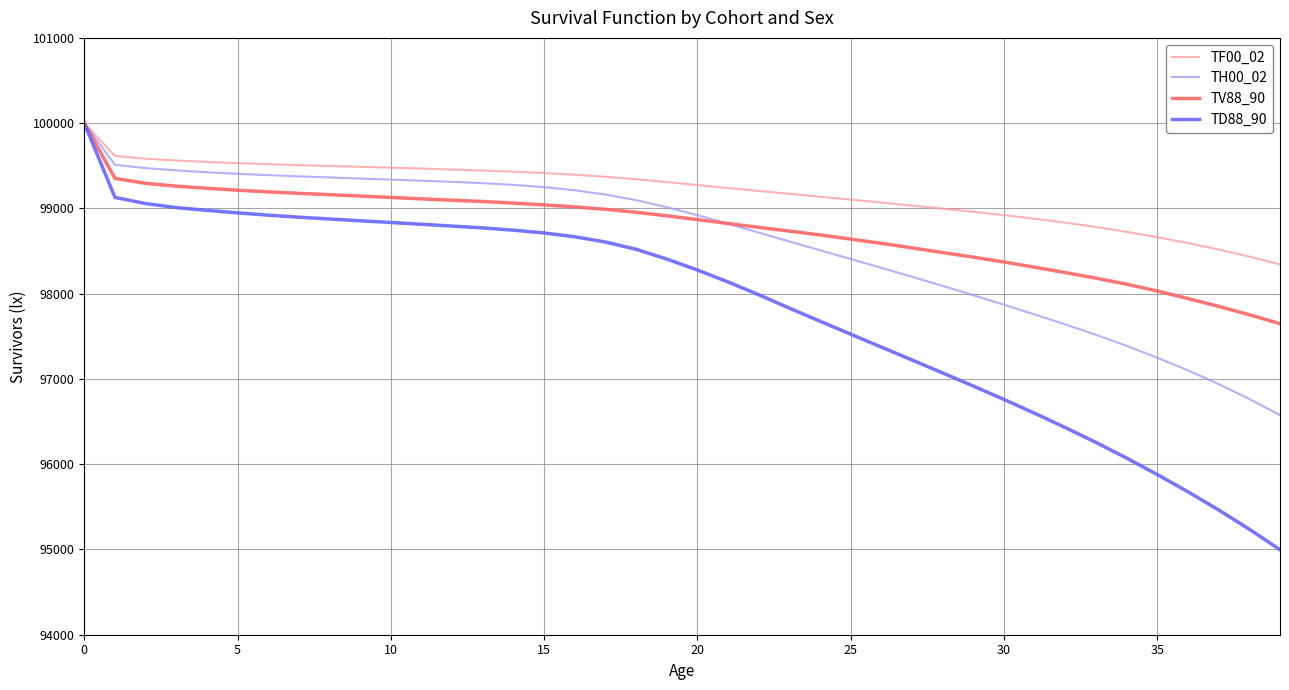

After their last crossing, which series has the higher values: TH00_02 or TV88_90?

TV88_90